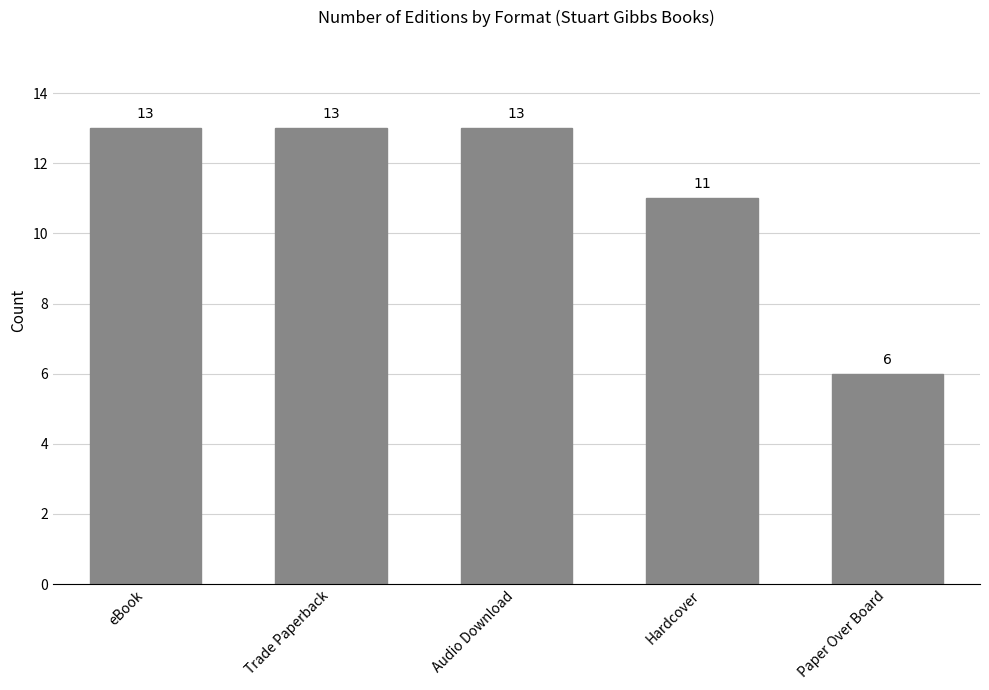

What is the maximum value shown in the chart?

13